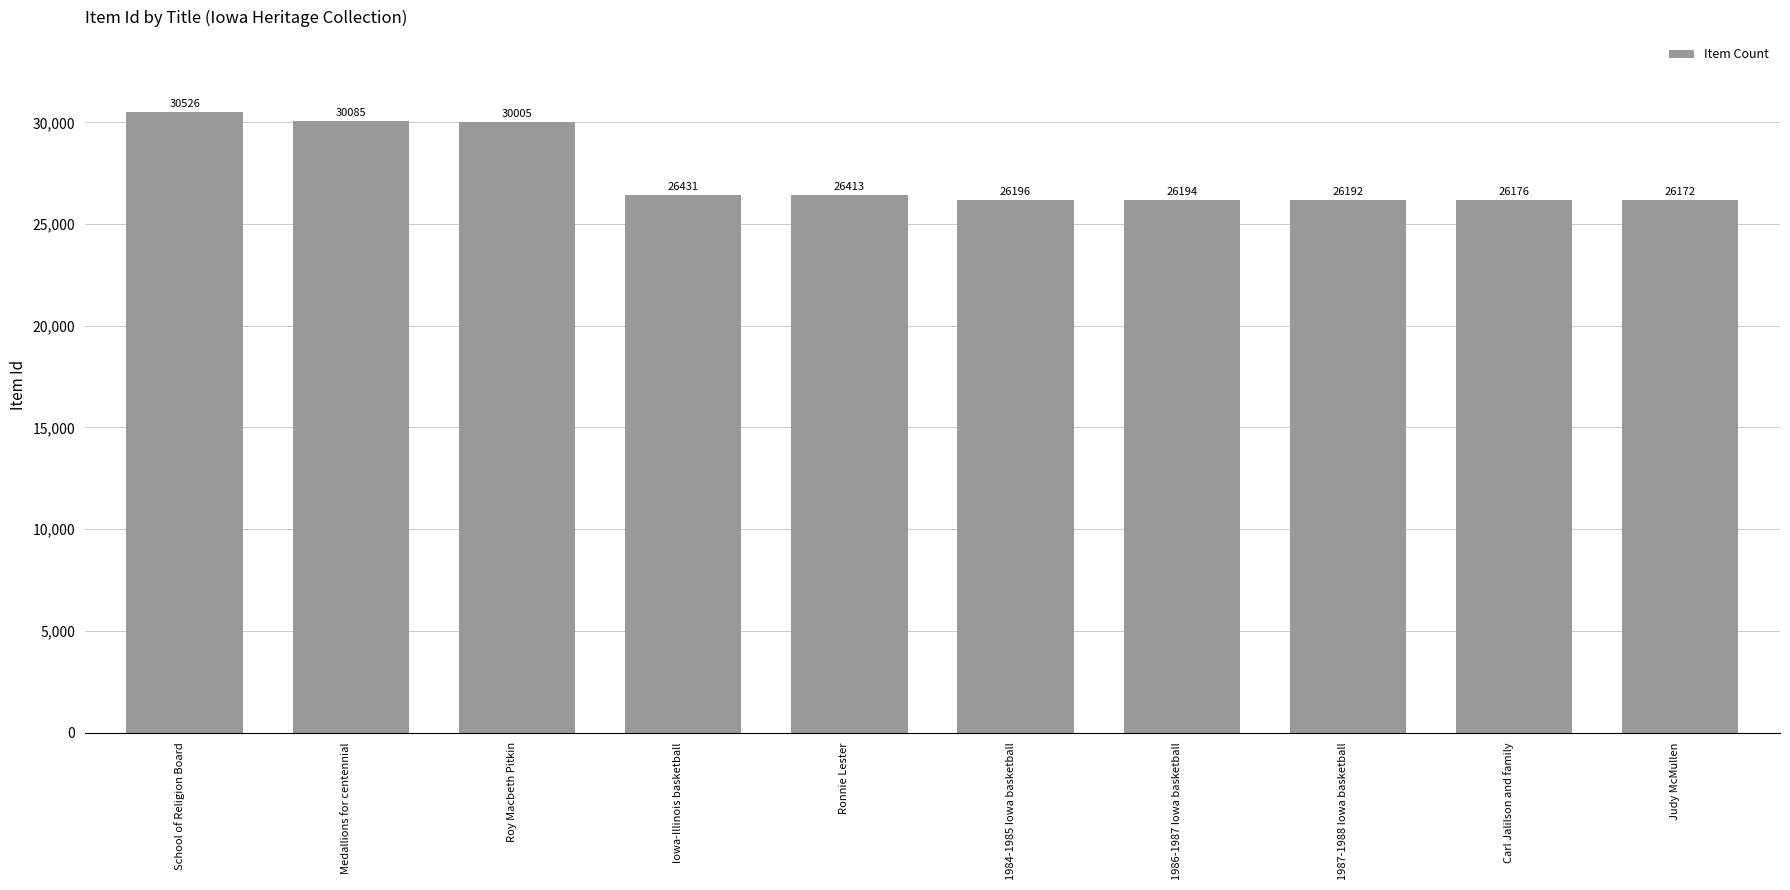

Reading left to right, transcribe all the data shown in this chart.

School of Religion Board=30526	Medallions for centennial=30085	Roy Macbeth Pitkin=30005	Iowa-Illinois basketball=26431	Ronnie Lester=26413	1984-1985 Iowa basketball=26196	1986-1987 Iowa basketball=26194	1987-1988 Iowa basketball=26192	Carl Jalilson and family=26176	Judy McMullen=26172